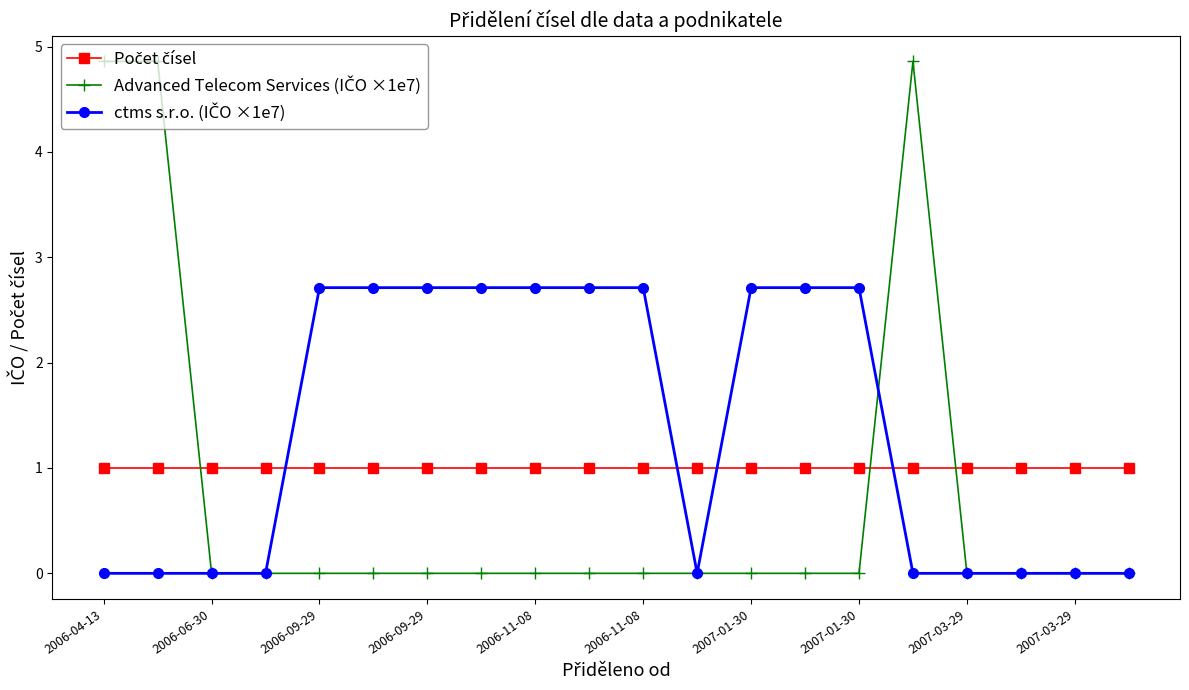

At how many categories does at least one series exceed 3?

3